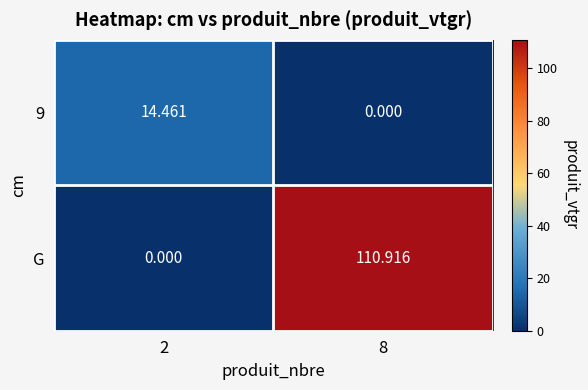

Between 2 and 8, which series saw the biggest shift?

G